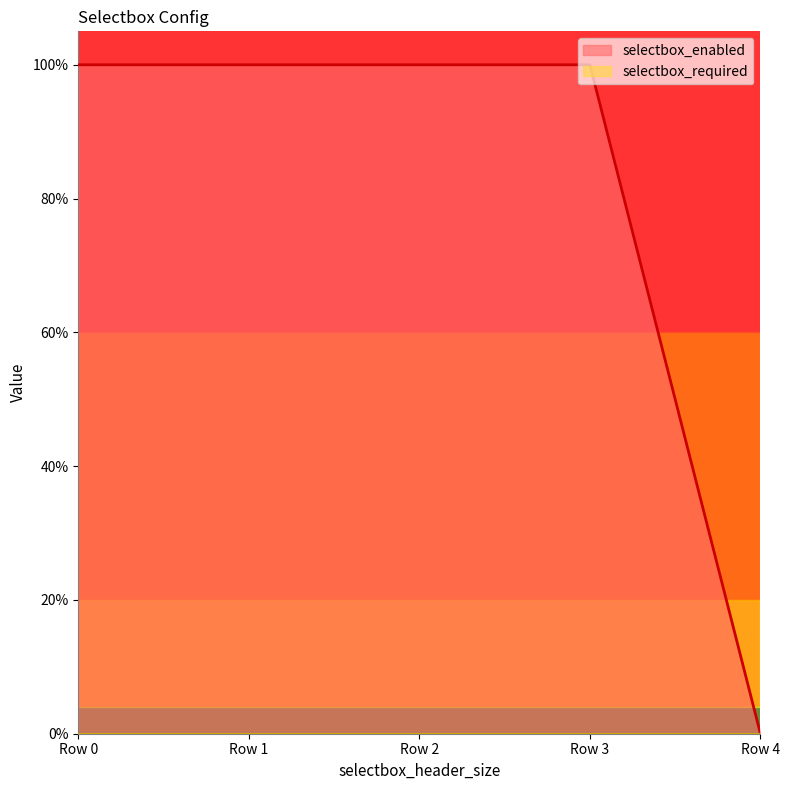

The value at Row 1 is 1. True or false?

True